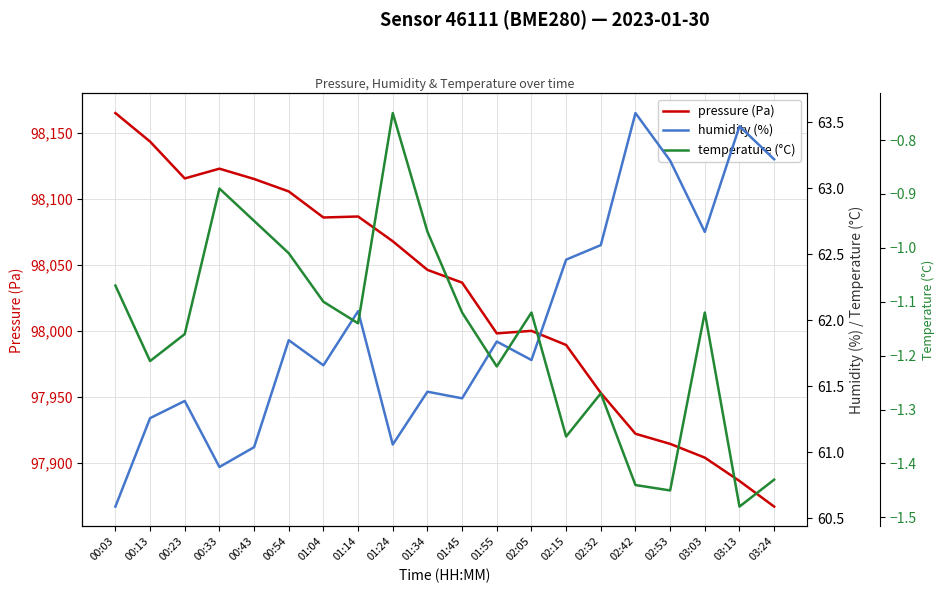

Where is the first local maximum for pressure (Pa)?

00:33